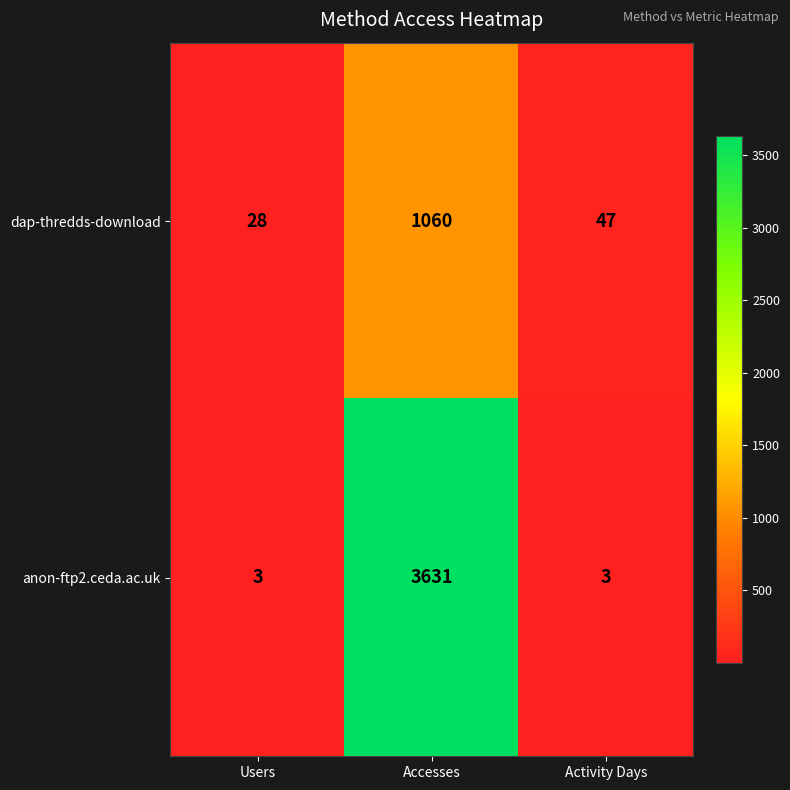

Which label corresponds to the largest value in the chart?

Accesses